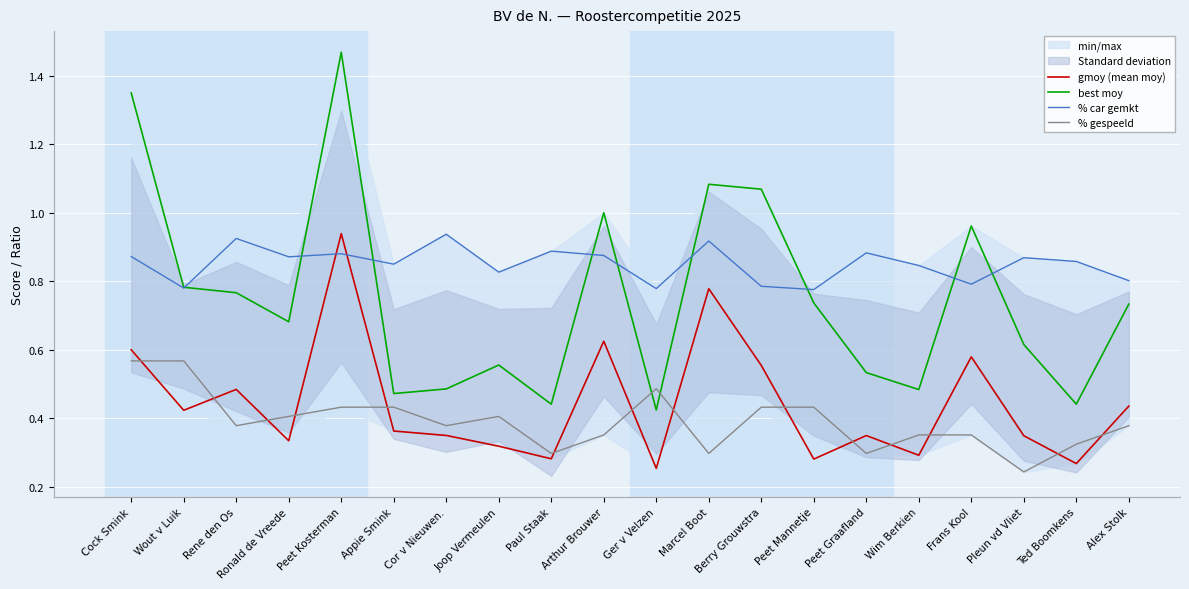

Where is the first local maximum for gmoy (mean moy)?

Rene den Os